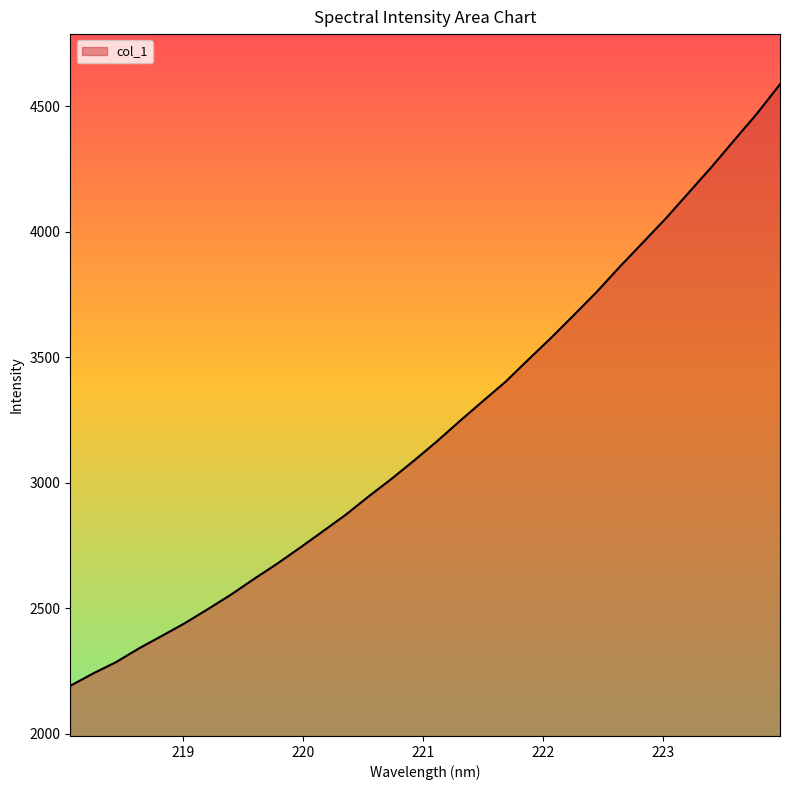

What is the smallest value displayed?

2190.9